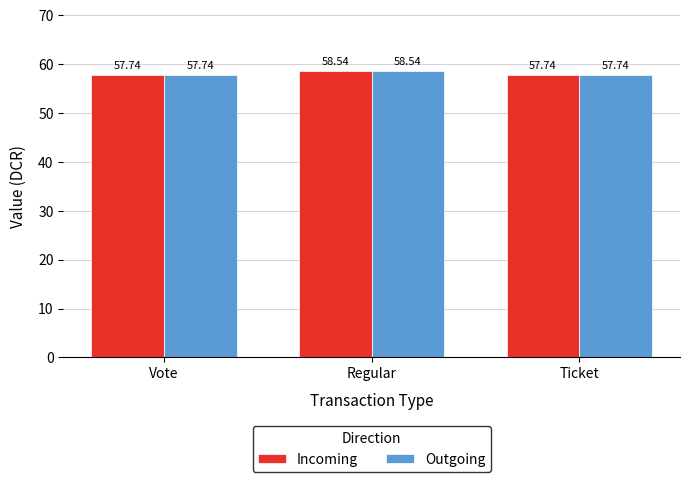

Which label corresponds to the largest value in the chart?

Regular